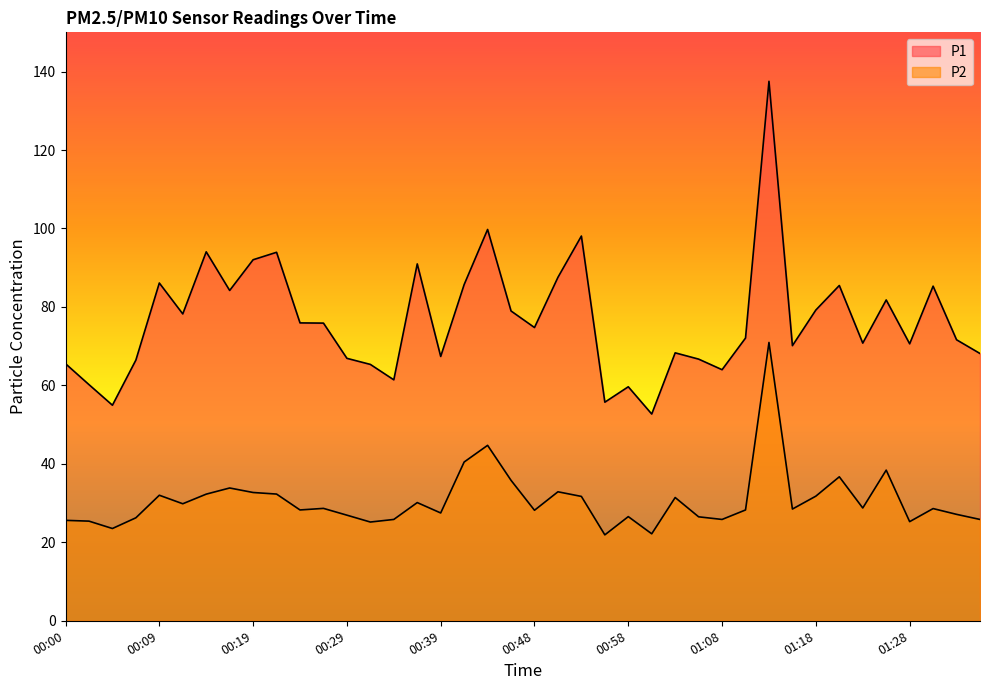

True or false: P2 and P1 cross at least once.

False